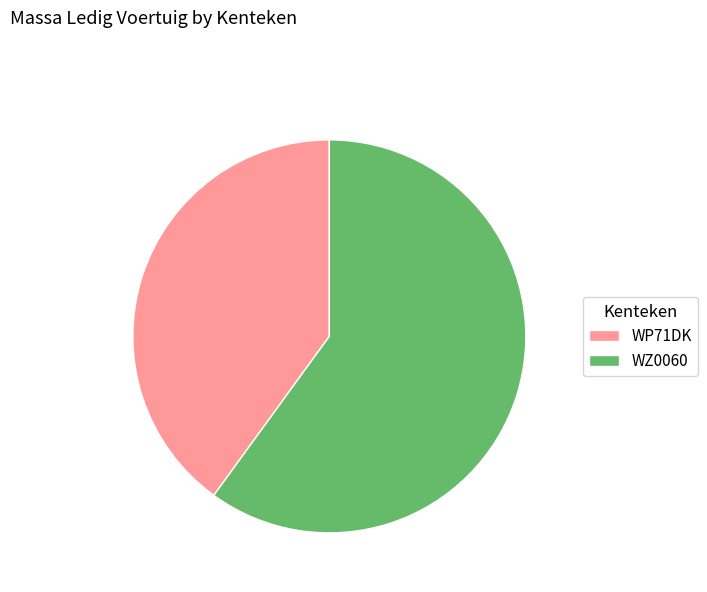

Is it true that WZ0060 is 60% of the pie?

True